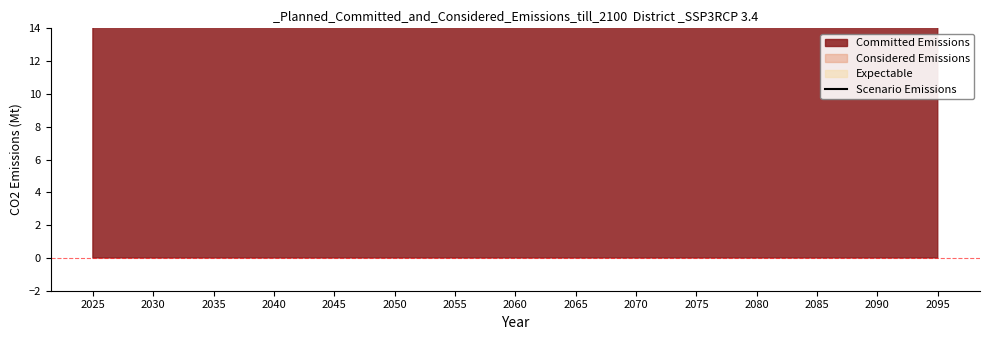

Rank the categories by value from lowest to highest.

2025, 2045, 2090, 2050, 2085, 2095, 2035, 2040, 2030, 2080, 2075, 2065, 2055, 2060, 2070